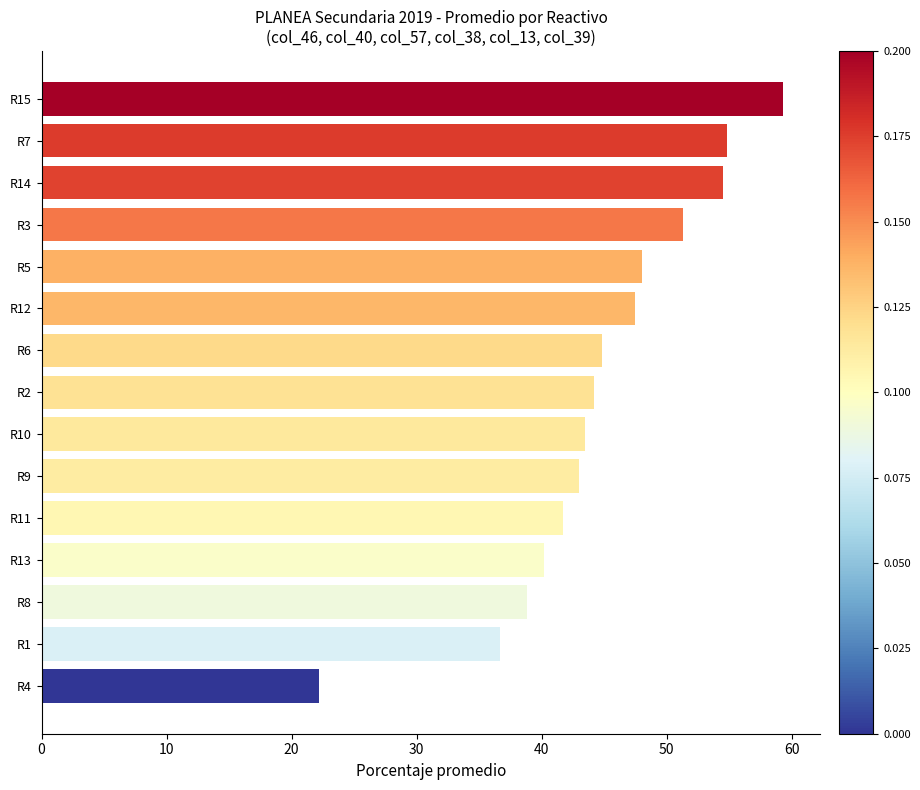

Which has a higher value, R8 or R1?

R8